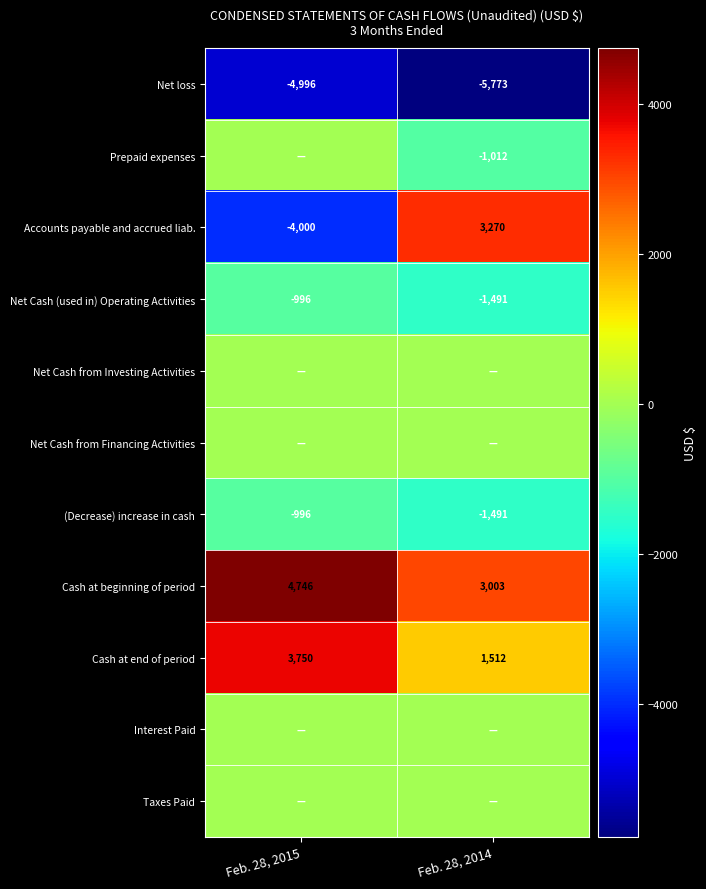

What is the sum of the Net loss values at Feb. 28, 2014 and Feb. 28, 2015?

-10769